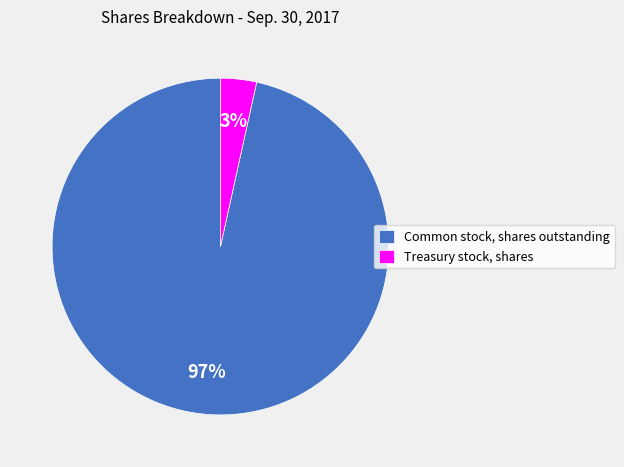

The Common stock, shares outstanding slice represents 97% of the pie. True or false?

True